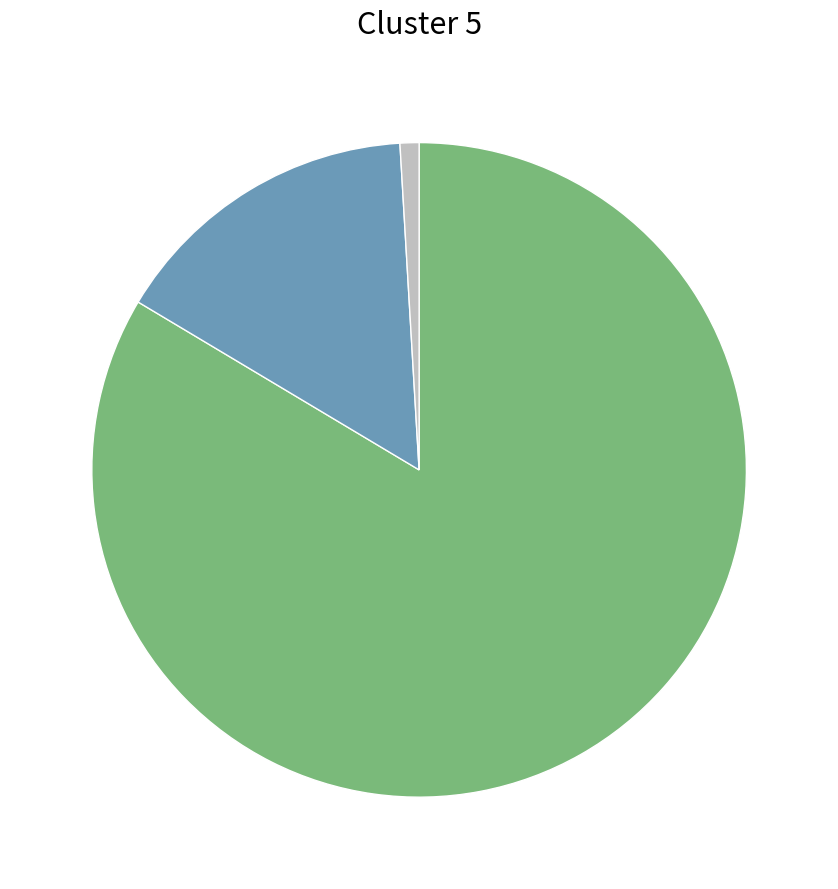

Does any single category account for the majority?

Yes